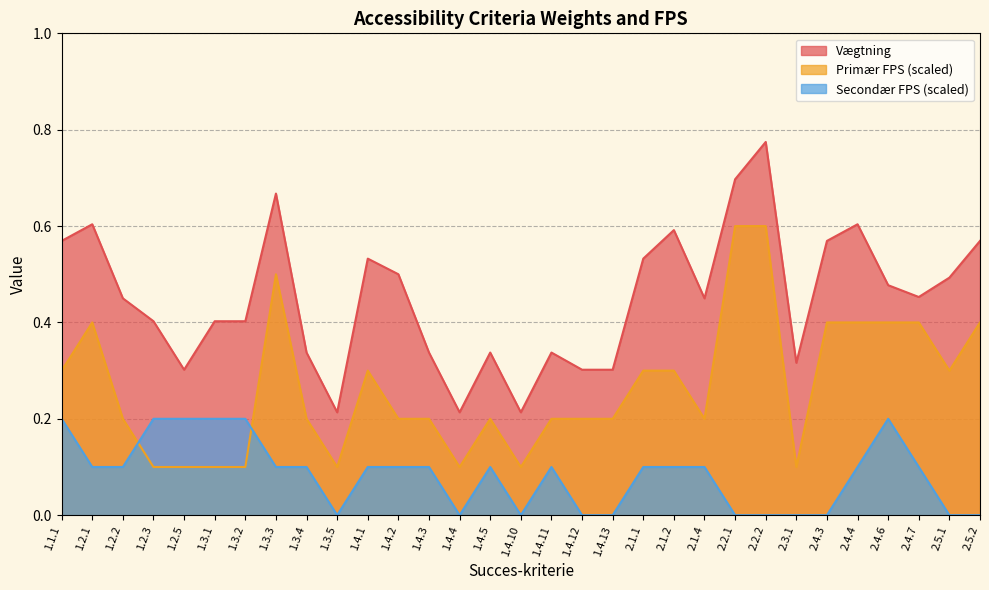

How many series are shown in this chart?

3